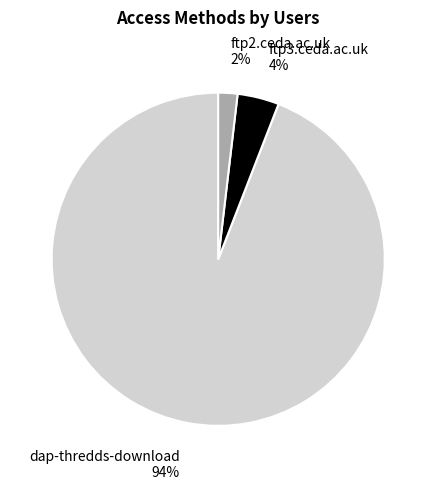

Is ftp2.ceda.ac.uk the majority of the pie?

No